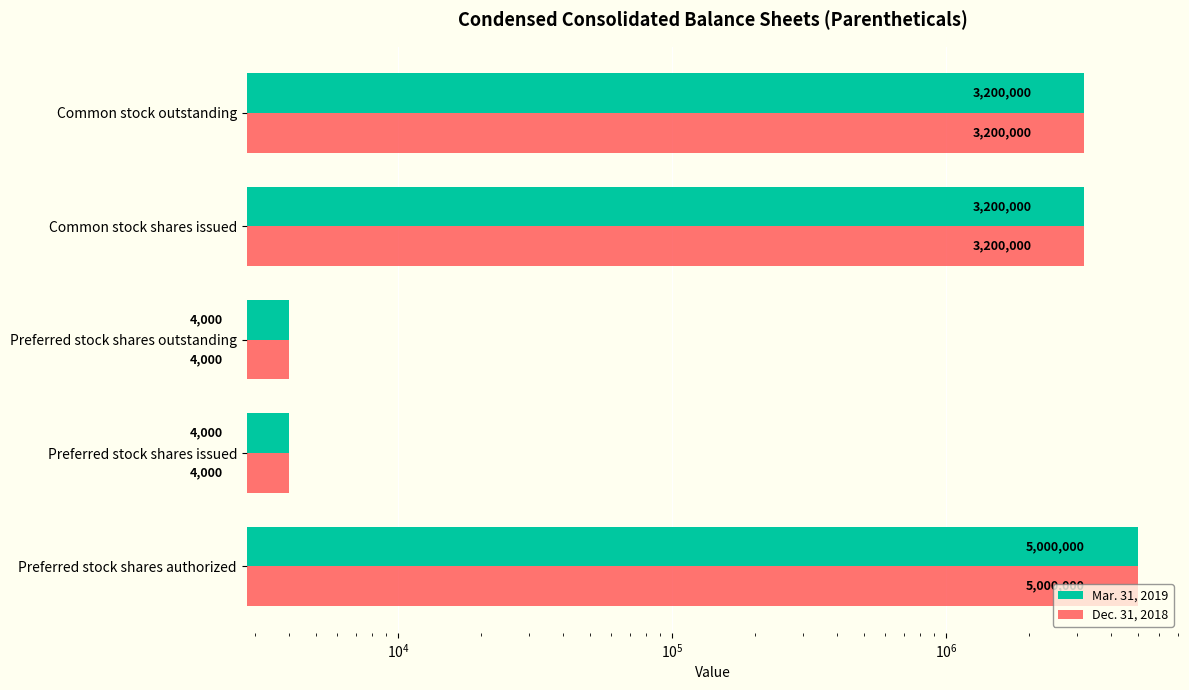

At how many categories does at least one series exceed 2716149?

3